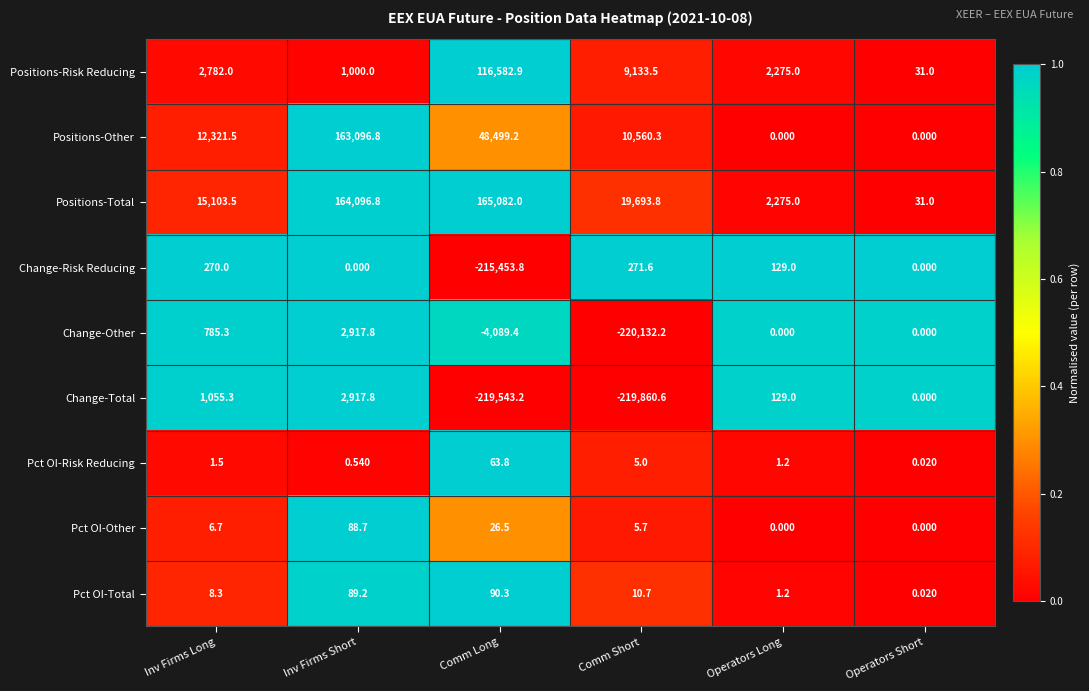

At which category does the chart reach its minimum across all series?

Comm Short